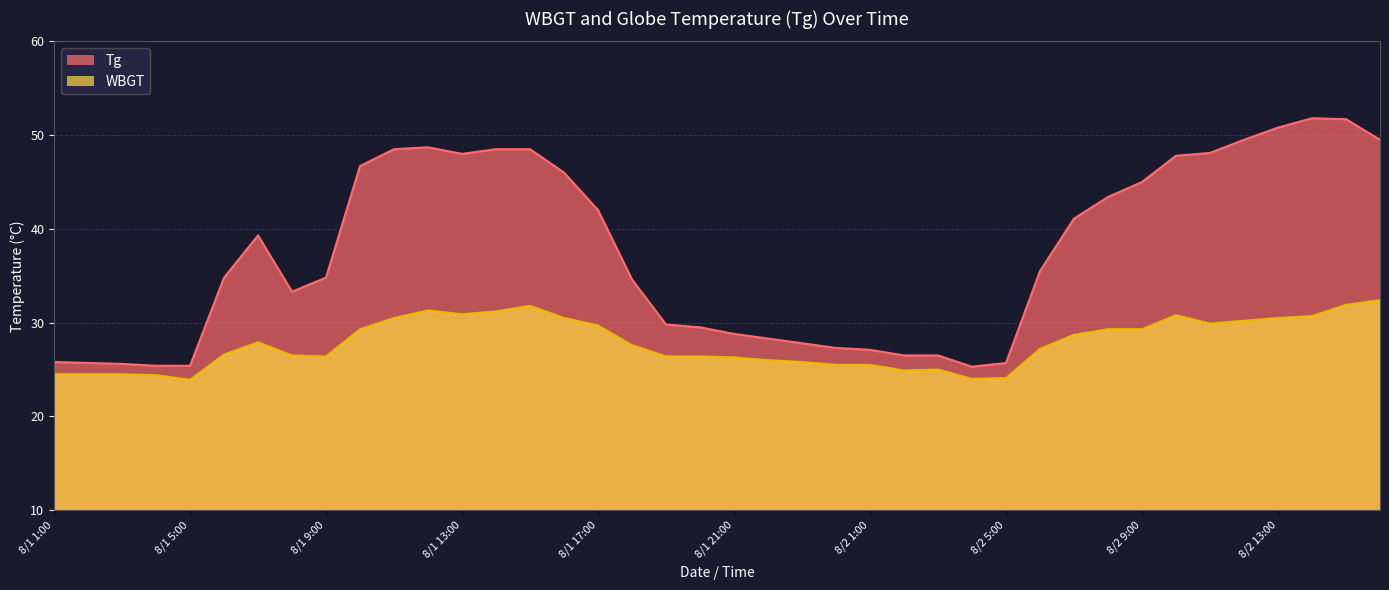

Reading left to right, transcribe all the data shown in this chart.

Tg: 25.8	25.7	25.6	25.4	25.4	34.8	39.3	33.3	34.8	46.7	48.5	48.7	48.0	48.5	48.5	46.0	42.0	34.6	29.8	29.5	28.8	28.3	27.8	27.3	27.1	26.5	26.5	25.3	25.7	35.5	41.1	43.4	45.0	47.8	48.1	49.5	50.8	51.8	51.7	49.5
WBGT: 24.5	24.5	24.5	24.4	23.9	26.6	27.9	26.5	26.4	29.3	30.5	31.3	30.9	31.2	31.8	30.5	29.7	27.6	26.4	26.4	26.3	26.0	25.8	25.5	25.5	24.9	25.0	24.0	24.1	27.2	28.7	29.3	29.3	30.8	29.9	30.2	30.5	30.7	31.9	32.4